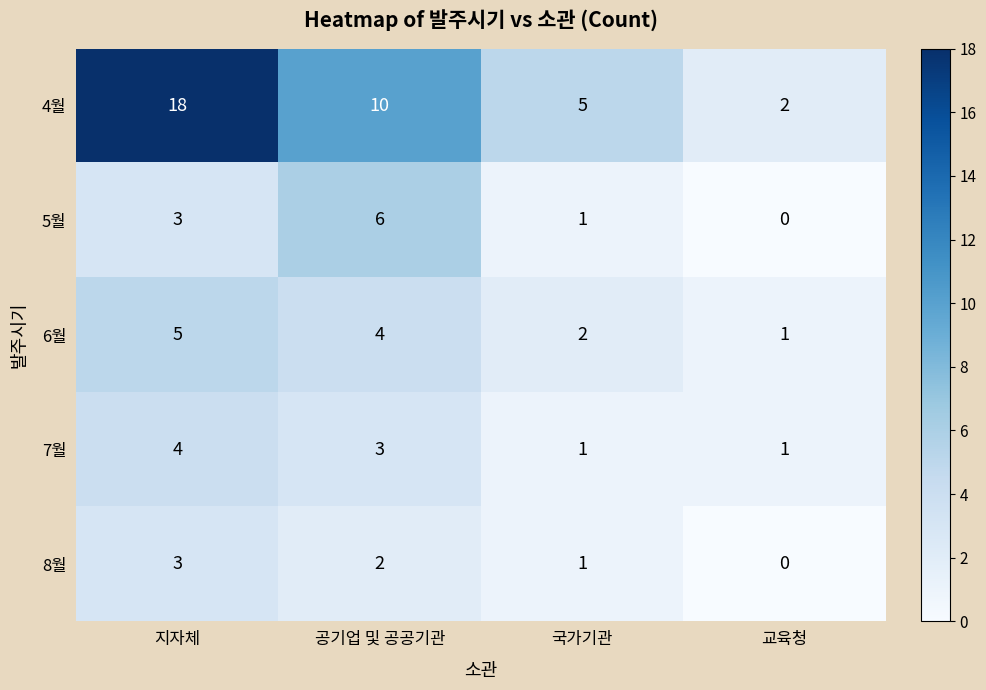

Reading left to right, transcribe all the data shown in this chart.

4월: 18	10	5	2
5월: 3	6	1	0
6월: 5	4	2	1
7월: 4	3	1	1
8월: 3	2	1	0